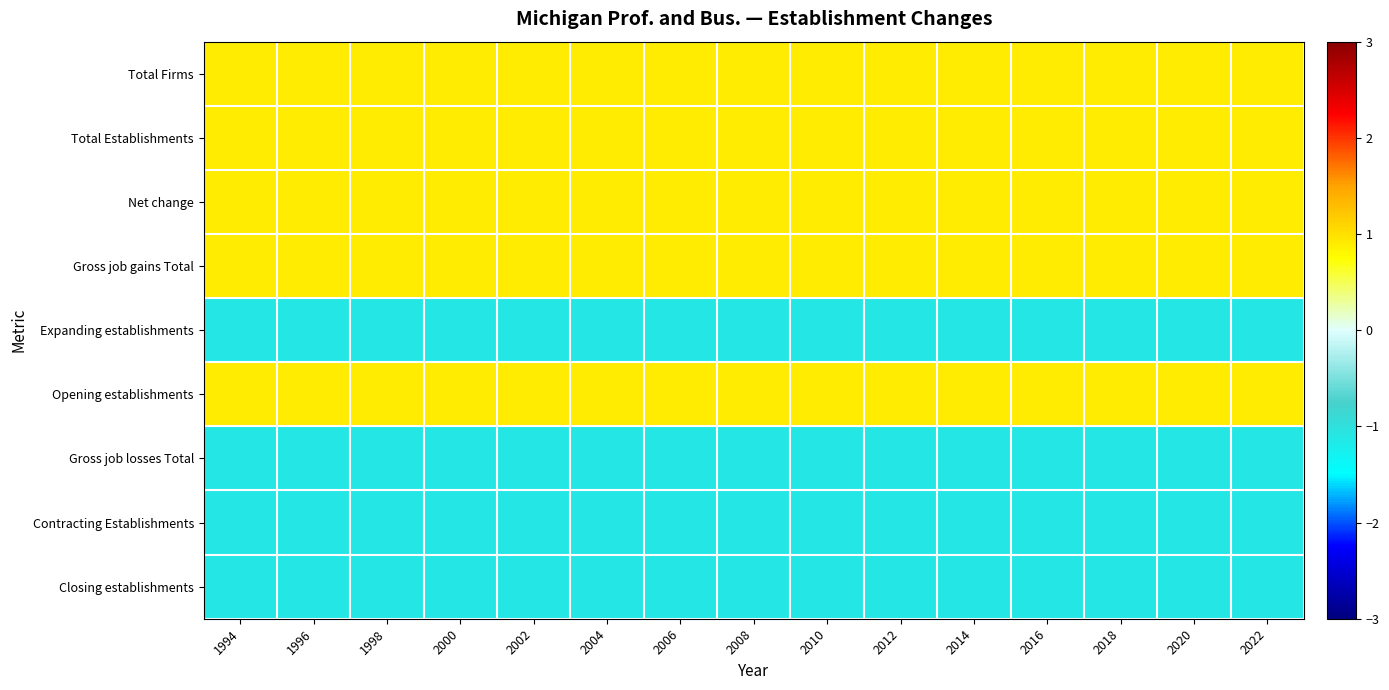

Reading left to right, transcribe all the data shown in this chart.

Total Firms: 1994=0.9	1996=0.9	1998=0.9	2000=0.9	2002=0.9	2004=0.9	2006=0.9	2008=0.9	2010=0.9	2012=0.9	2014=0.9	2016=0.9	2018=0.9	2020=0.9	2022=0.9
Total Establishments: 1994=0.9	1996=0.9	1998=0.9	2000=0.9	2002=0.9	2004=0.9	2006=0.9	2008=0.9	2010=0.9	2012=0.9	2014=0.9	2016=0.9	2018=0.9	2020=0.9	2022=0.9
Net change: 1994=0.9	1996=0.9	1998=0.9	2000=0.9	2002=0.9	2004=0.9	2006=0.9	2008=0.9	2010=0.9	2012=0.9	2014=0.9	2016=0.9	2018=0.9	2020=0.9	2022=0.9
Gross job gains Total: 1994=0.9	1996=0.9	1998=0.9	2000=0.9	2002=0.9	2004=0.9	2006=0.9	2008=0.9	2010=0.9	2012=0.9	2014=0.9	2016=0.9	2018=0.9	2020=0.9	2022=0.9
Expanding establishments: 1994=-1.1	1996=-1.1	1998=-1.1	2000=-1.1	2002=-1.1	2004=-1.1	2006=-1.1	2008=-1.1	2010=-1.1	2012=-1.1	2014=-1.1	2016=-1.1	2018=-1.1	2020=-1.1	2022=-1.1
Opening establishments: 1994=0.9	1996=0.9	1998=0.9	2000=0.9	2002=0.9	2004=0.9	2006=0.9	2008=0.9	2010=0.9	2012=0.9	2014=0.9	2016=0.9	2018=0.9	2020=0.9	2022=0.9
Gross job losses Total: 1994=-1.1	1996=-1.1	1998=-1.1	2000=-1.1	2002=-1.1	2004=-1.1	2006=-1.1	2008=-1.1	2010=-1.1	2012=-1.1	2014=-1.1	2016=-1.1	2018=-1.1	2020=-1.1	2022=-1.1
Contracting Establishments: 1994=-1.1	1996=-1.1	1998=-1.1	2000=-1.1	2002=-1.1	2004=-1.1	2006=-1.1	2008=-1.1	2010=-1.1	2012=-1.1	2014=-1.1	2016=-1.1	2018=-1.1	2020=-1.1	2022=-1.1
Closing establishments: 1994=-1.1	1996=-1.1	1998=-1.1	2000=-1.1	2002=-1.1	2004=-1.1	2006=-1.1	2008=-1.1	2010=-1.1	2012=-1.1	2014=-1.1	2016=-1.1	2018=-1.1	2020=-1.1	2022=-1.1